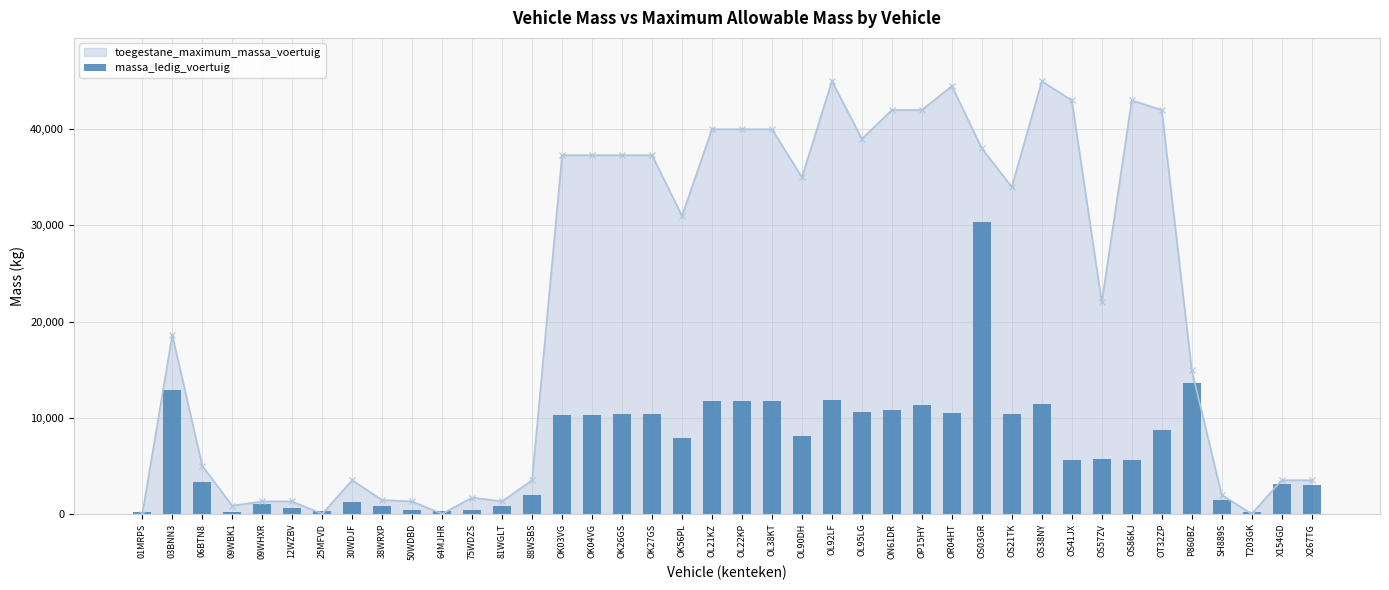

What is the sum of all values?

271456